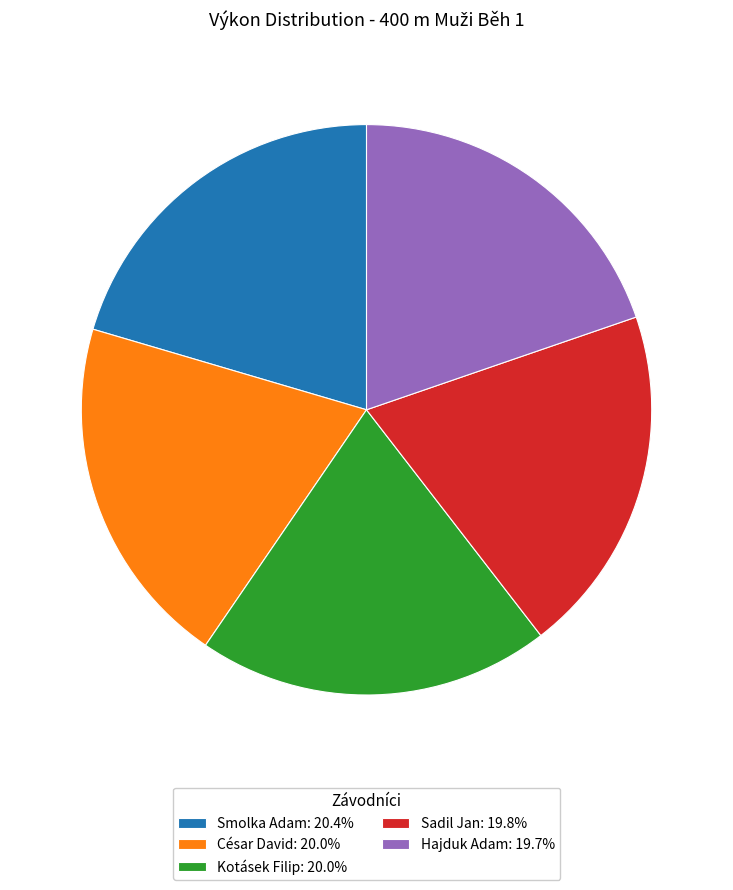

Is there any slice that represents more than half of the pie?

No